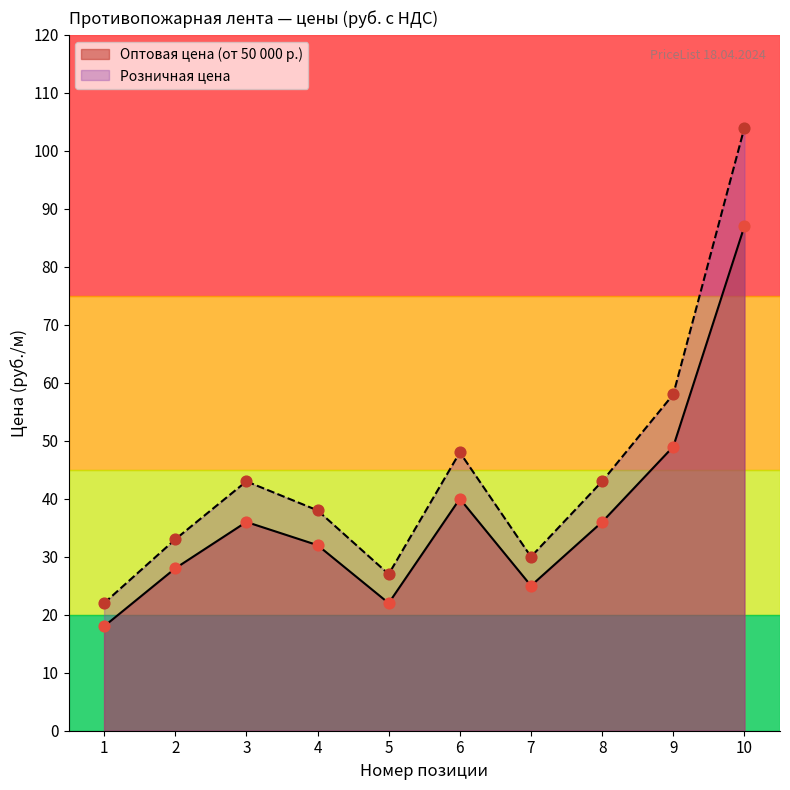

What is the total value across all series at 4?

70